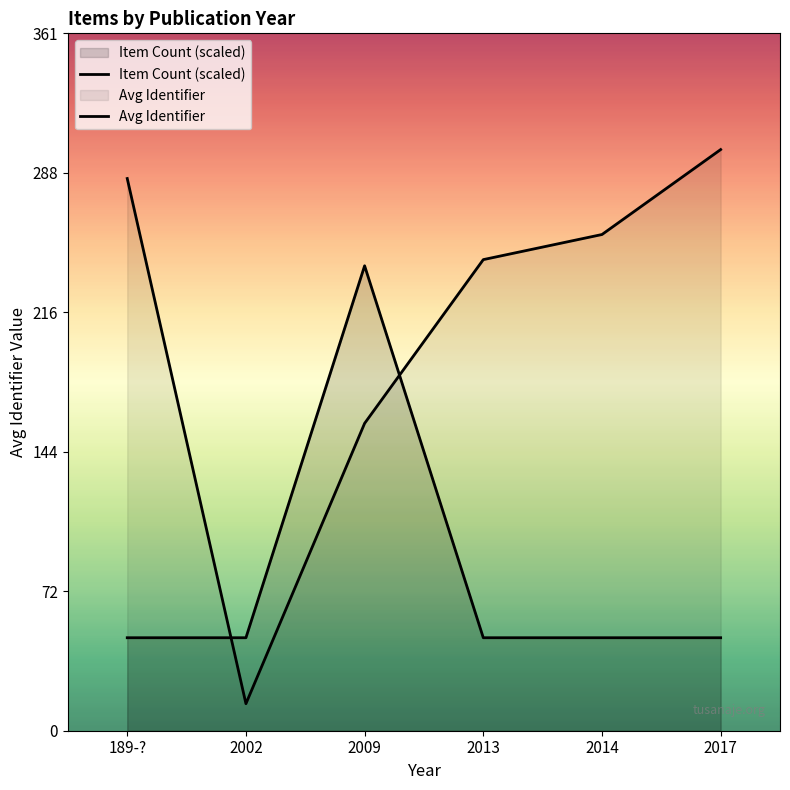

What are all the series names shown in the legend?

Item Count (scaled), Avg Identifier